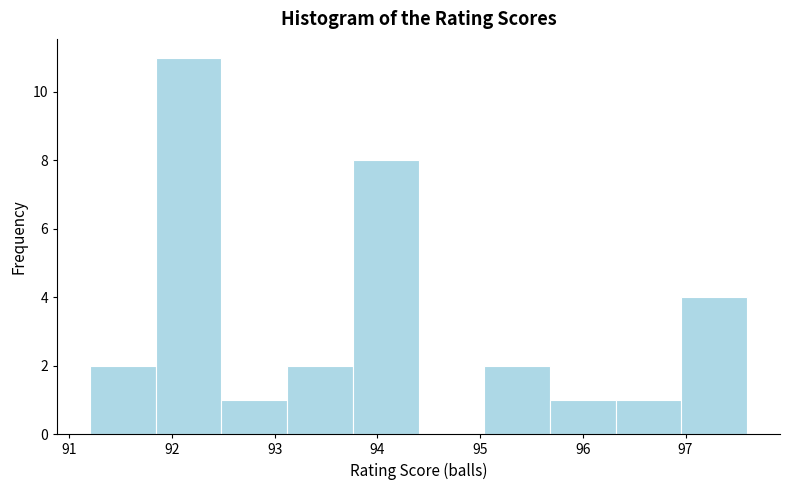

Reading left to right, transcribe this chart: for each bar, give the range it covers on the x-axis and its height. Neither the bar edges nor the heights are printed on the chart, so give them approximately, as read against the axes.

91.20 to 91.84: 2
91.84 to 92.48: 11
92.48 to 93.12: 1
93.12 to 93.76: 2
93.76 to 94.40: 8
94.40 to 95.04: 0
95.04 to 95.68: 2
95.68 to 96.32: 1
96.32 to 96.96: 1
96.96 to 97.60: 4